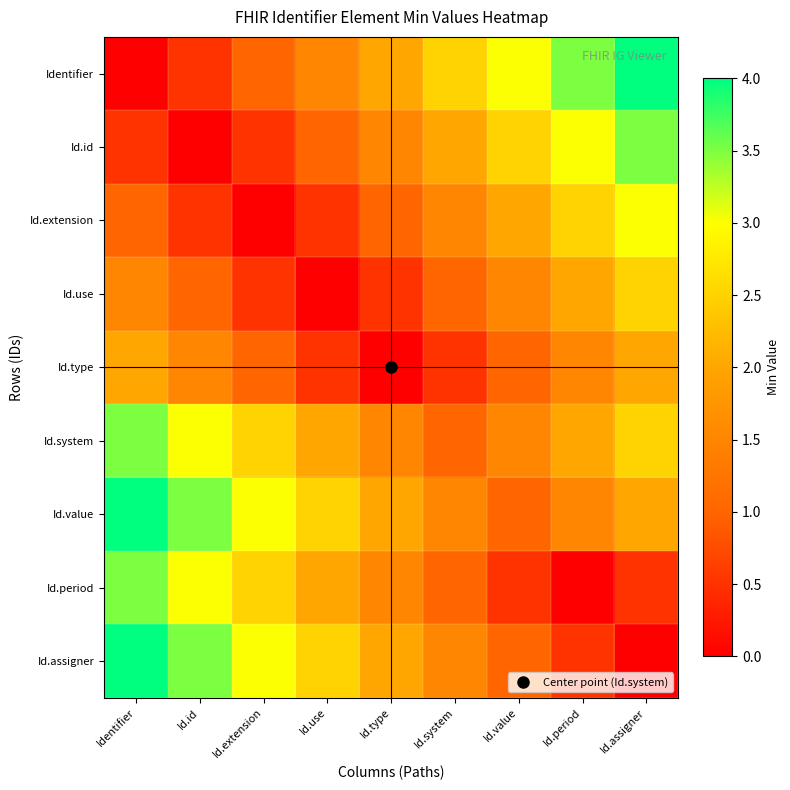

Reading left to right, list all the values displayed in this chart.

Identifier: Identifier=0.0	Id.id=0.5	Id.extension=1.0	Id.use=1.5	Id.type=2.0	Id.system=2.5	Id.value=3.0	Id.period=3.5	Id.assigner=4.0
Id.id: Identifier=0.5	Id.id=0.0	Id.extension=0.5	Id.use=1.0	Id.type=1.5	Id.system=2.0	Id.value=2.5	Id.period=3.0	Id.assigner=3.5
Id.extension: Identifier=1.0	Id.id=0.5	Id.extension=0.0	Id.use=0.5	Id.type=1.0	Id.system=1.5	Id.value=2.0	Id.period=2.5	Id.assigner=3.0
Id.use: Identifier=1.5	Id.id=1.0	Id.extension=0.5	Id.use=0.0	Id.type=0.5	Id.system=1.0	Id.value=1.5	Id.period=2.0	Id.assigner=2.5
Id.type: Identifier=2.0	Id.id=1.5	Id.extension=1.0	Id.use=0.5	Id.type=0.0	Id.system=0.5	Id.value=1.0	Id.period=1.5	Id.assigner=2.0
Id.system: Identifier=3.5	Id.id=3.0	Id.extension=2.5	Id.use=2.0	Id.type=1.5	Id.system=1.0	Id.value=1.5	Id.period=2.0	Id.assigner=2.5
Id.value: Identifier=4.0	Id.id=3.5	Id.extension=3.0	Id.use=2.5	Id.type=2.0	Id.system=1.5	Id.value=1.0	Id.period=1.5	Id.assigner=2.0
Id.period: Identifier=3.5	Id.id=3.0	Id.extension=2.5	Id.use=2.0	Id.type=1.5	Id.system=1.0	Id.value=0.5	Id.period=0.0	Id.assigner=0.5
Id.assigner: Identifier=4.0	Id.id=3.5	Id.extension=3.0	Id.use=2.5	Id.type=2.0	Id.system=1.5	Id.value=1.0	Id.period=0.5	Id.assigner=0.0